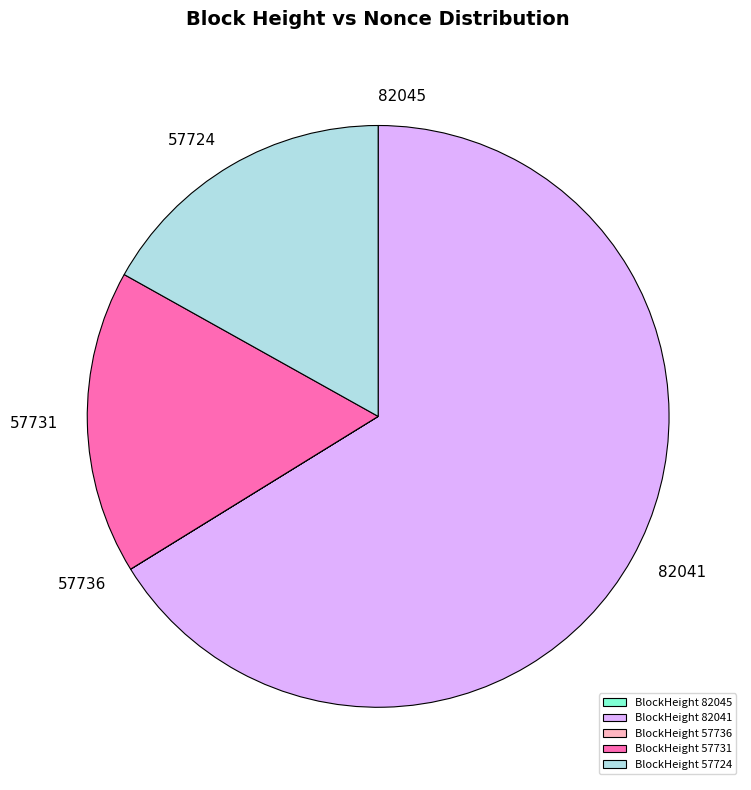

Combined, do BlockHeight 57731 and BlockHeight 82041 account for over 50%?

Yes